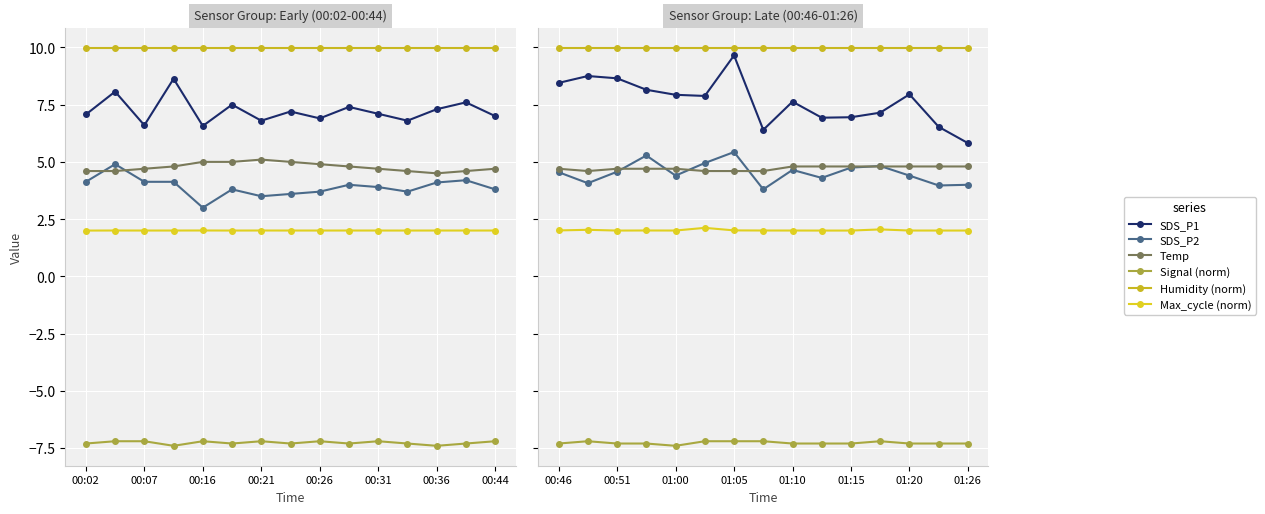

What is the total value across all series at 13?

20.0